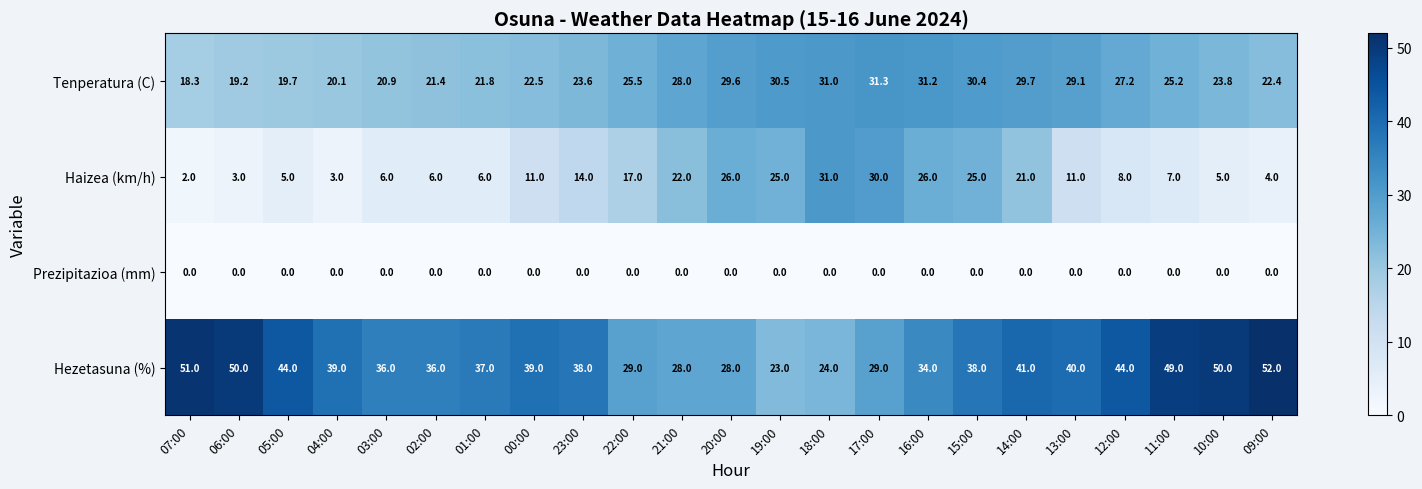

Between 23:00 and 11:00, which series saw the biggest shift?

Hezetasuna (%)